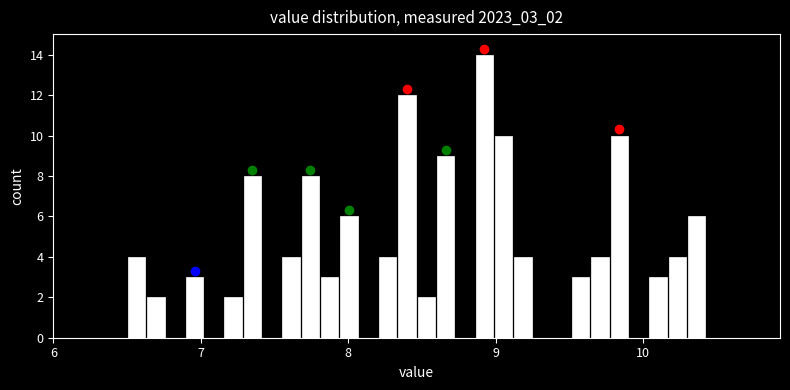

Read against the x-axis, roughly where is the centre of the tallest bar?

8.9